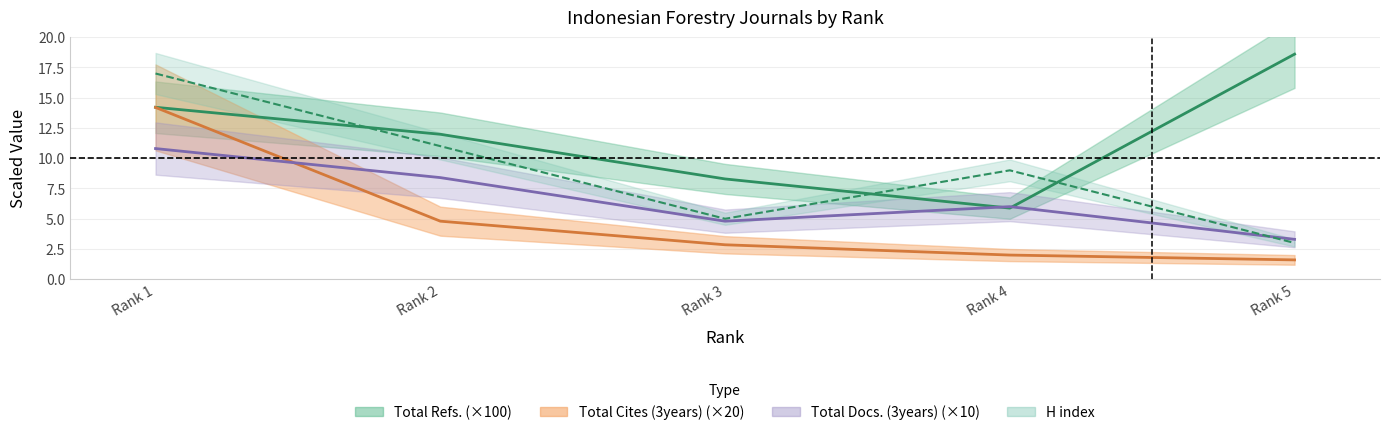

What is the value of the H index point at the 5th from the left?

3.0